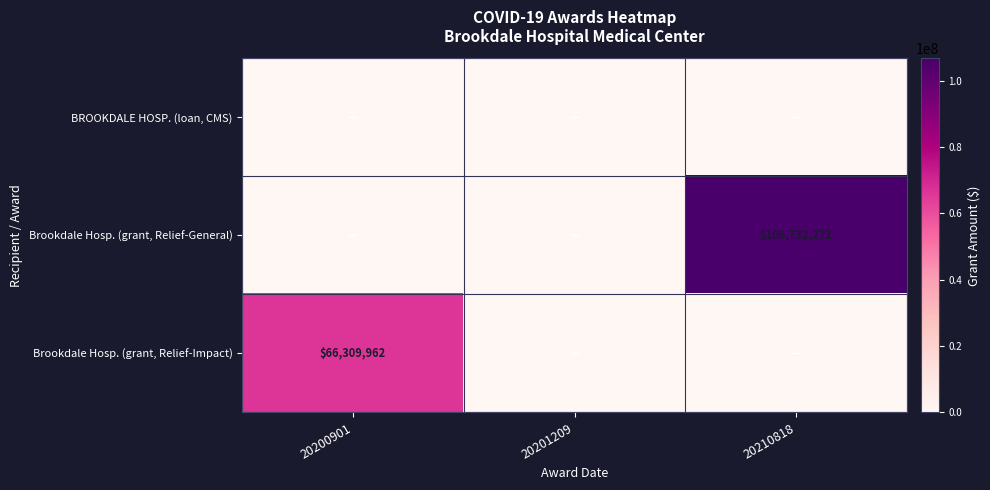

The Brookdale Hosp. (grant, Relief-Impact) series shows 66309962 at 20200901. True or false?

True